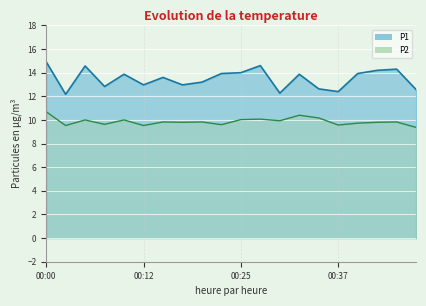

What is the difference between the maximum and minimum values in the P1 series?

2.8